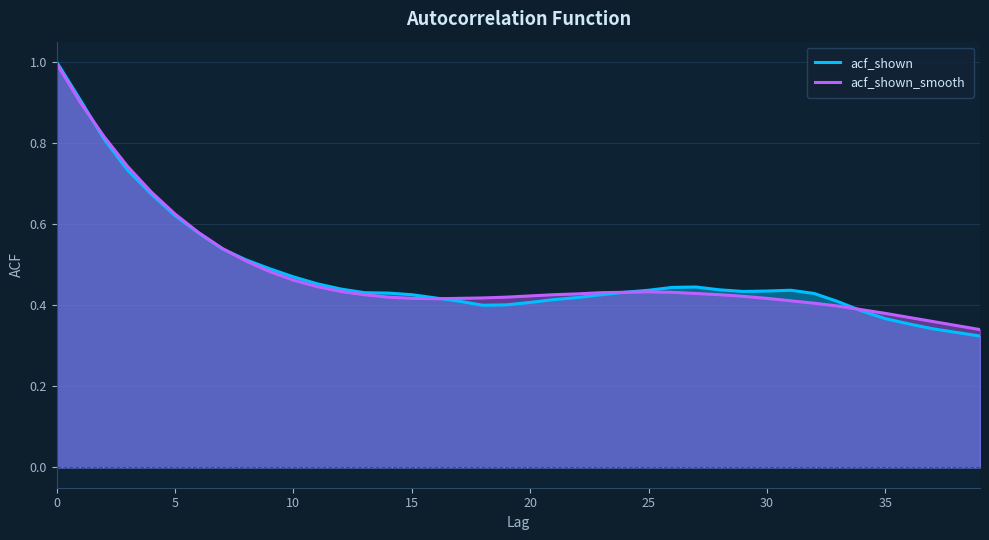

What is the highest value of the acf_shown_smooth series?

1.0